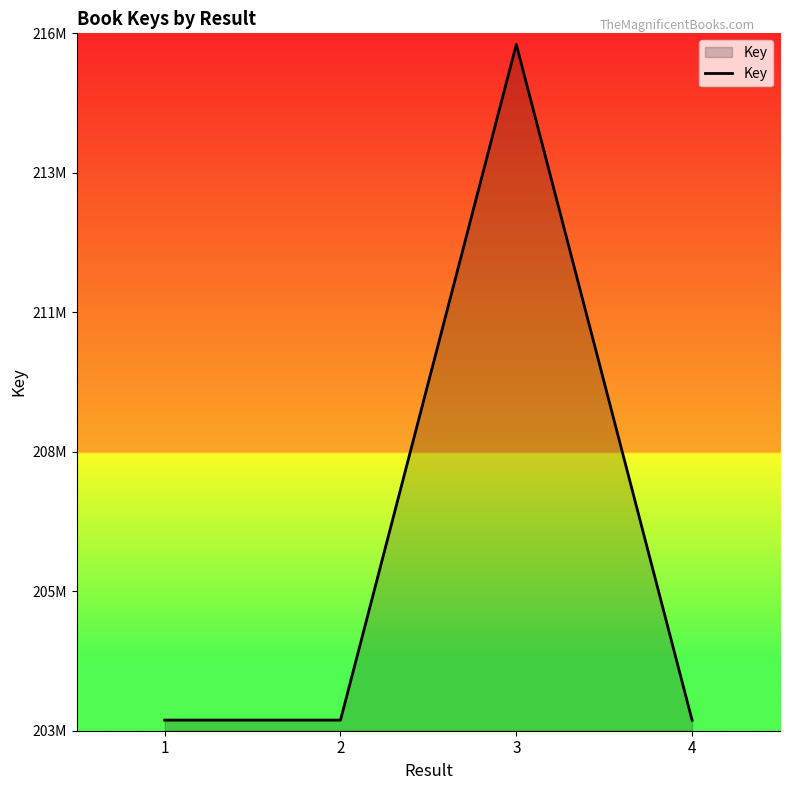

What is the sum of all values?

824074658